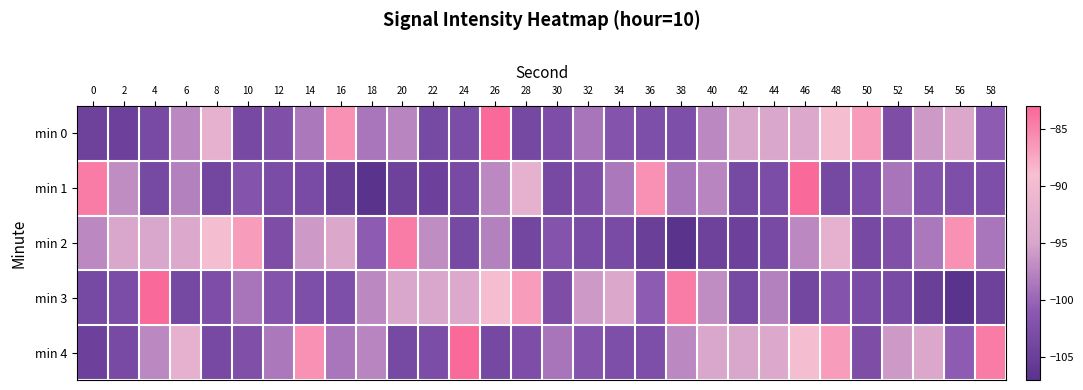

Reading left to right, what are all the values shown in this chart?

min 0: 0=-104.5	2=-104.6	4=-103.3	6=-97.3	8=-92.3	10=-103.4	12=-102.4	14=-98.6	16=-85.9	18=-98.7	20=-97.5	22=-103.5	24=-102.9	26=-83.3	28=-103.7	30=-102.8	32=-98.8	34=-101.9	36=-102.5	38=-102.6	40=-97.3	42=-94.7	44=-94.8	46=-94.3	48=-89.5	50=-86.7	52=-102.7	54=-95.9	56=-94.3	58=-100.8
min 1: 0=-84.5	2=-96.9	4=-103.5	6=-97.9	8=-103.8	10=-101.9	12=-103.0	14=-103.1	16=-105.0	18=-106.9	20=-104.5	22=-104.6	24=-103.3	26=-97.3	28=-92.3	30=-103.4	32=-102.4	34=-98.6	36=-85.9	38=-98.7	40=-97.5	42=-103.5	44=-102.9	46=-83.3	48=-103.7	50=-102.8	52=-98.8	54=-101.9	56=-102.5	58=-102.6
min 2: 0=-97.3	2=-94.7	4=-94.8	6=-94.3	8=-89.5	10=-86.7	12=-102.7	14=-95.9	16=-94.3	18=-100.8	20=-84.5	22=-96.9	24=-103.5	26=-97.9	28=-103.8	30=-101.9	32=-103.0	34=-103.1	36=-105.0	38=-106.9	40=-104.5	42=-104.6	44=-103.3	46=-97.3	48=-92.3	50=-103.4	52=-102.4	54=-98.6	56=-85.9	58=-98.7
min 3: 0=-103.5	2=-102.9	4=-83.3	6=-103.7	8=-102.8	10=-98.8	12=-101.9	14=-102.5	16=-102.6	18=-97.3	20=-94.7	22=-94.8	24=-94.3	26=-89.5	28=-86.7	30=-102.7	32=-95.9	34=-94.3	36=-100.8	38=-84.5	40=-96.9	42=-103.5	44=-97.9	46=-103.8	48=-101.9	50=-103.0	52=-103.1	54=-105.0	56=-106.9	58=-104.5
min 4: 0=-104.6	2=-103.3	4=-97.3	6=-92.3	8=-103.4	10=-102.4	12=-98.6	14=-85.9	16=-98.7	18=-97.5	20=-103.5	22=-102.9	24=-83.3	26=-103.7	28=-102.8	30=-98.8	32=-101.9	34=-102.5	36=-102.6	38=-97.3	40=-94.7	42=-94.8	44=-94.3	46=-89.5	48=-86.7	50=-102.7	52=-95.9	54=-94.3	56=-100.8	58=-84.5